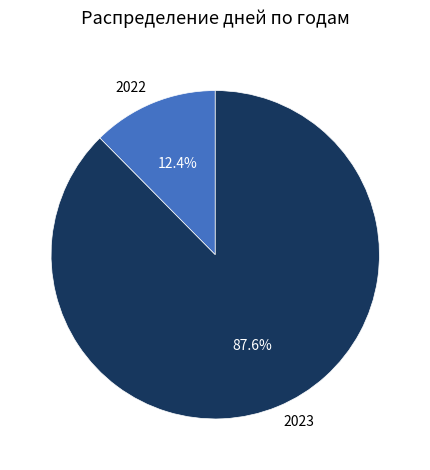

Rank the categories by value from highest to lowest.

2023, 2022